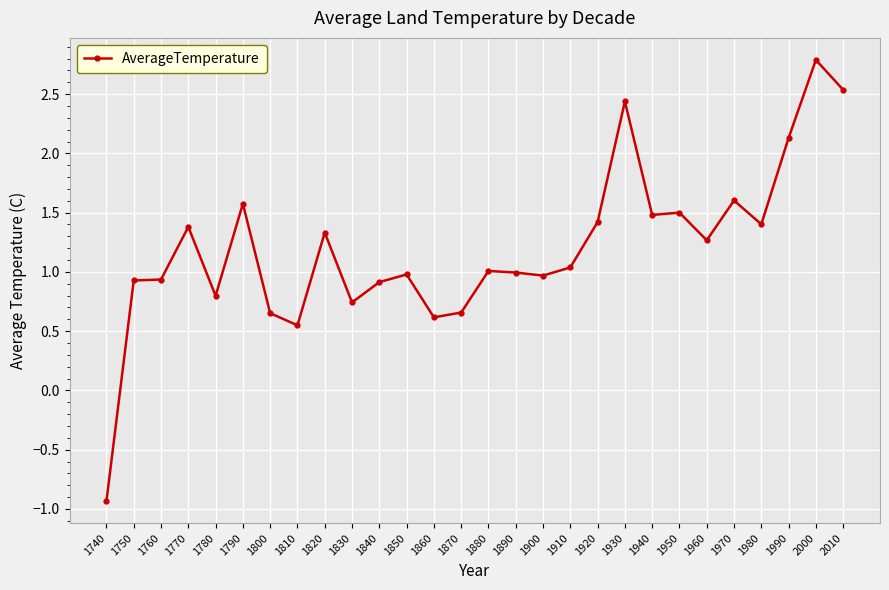

What is the value of the 16th point from the left?

1.0